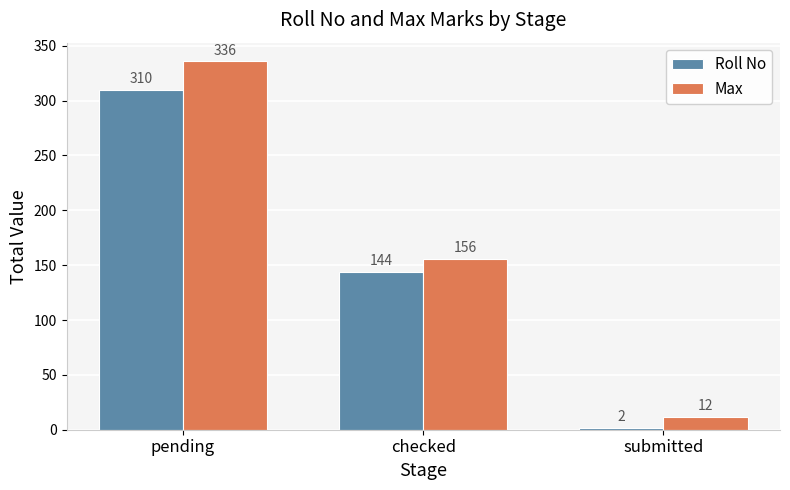

At which category does the chart reach its minimum across all series?

submitted